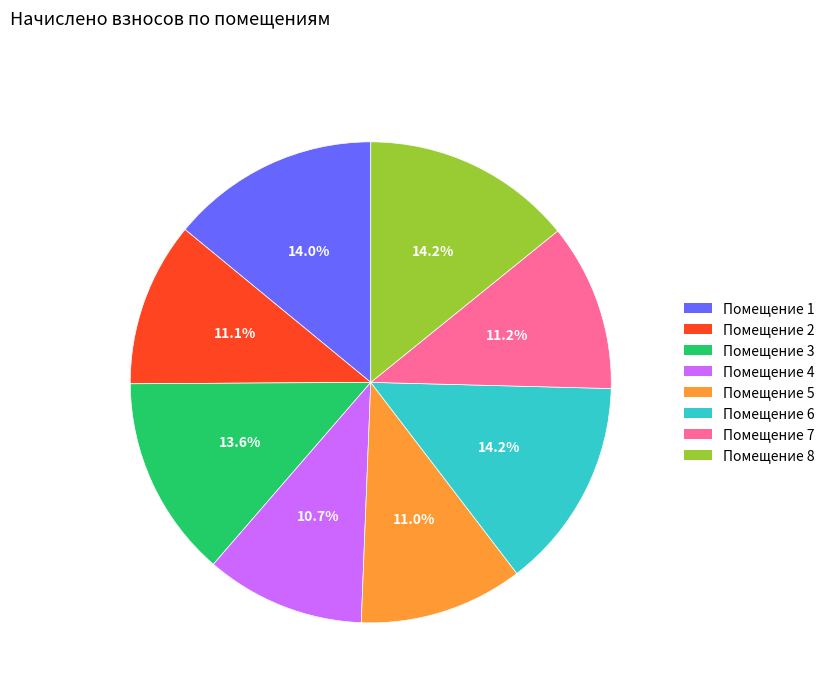

Between Помещение 1 and Помещение 7, which is larger?

Помещение 1